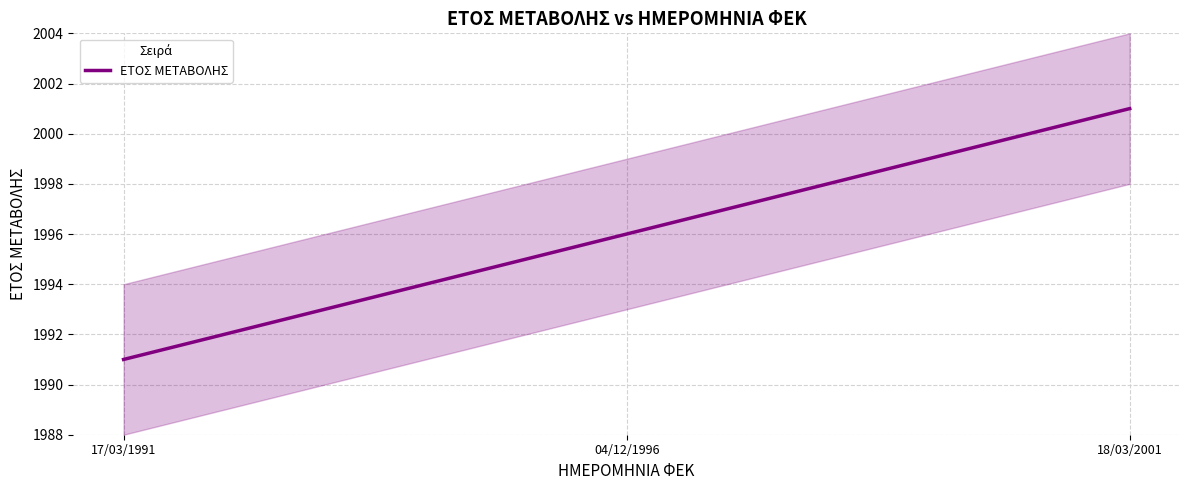

How many values are between 1991 and 2001?

3